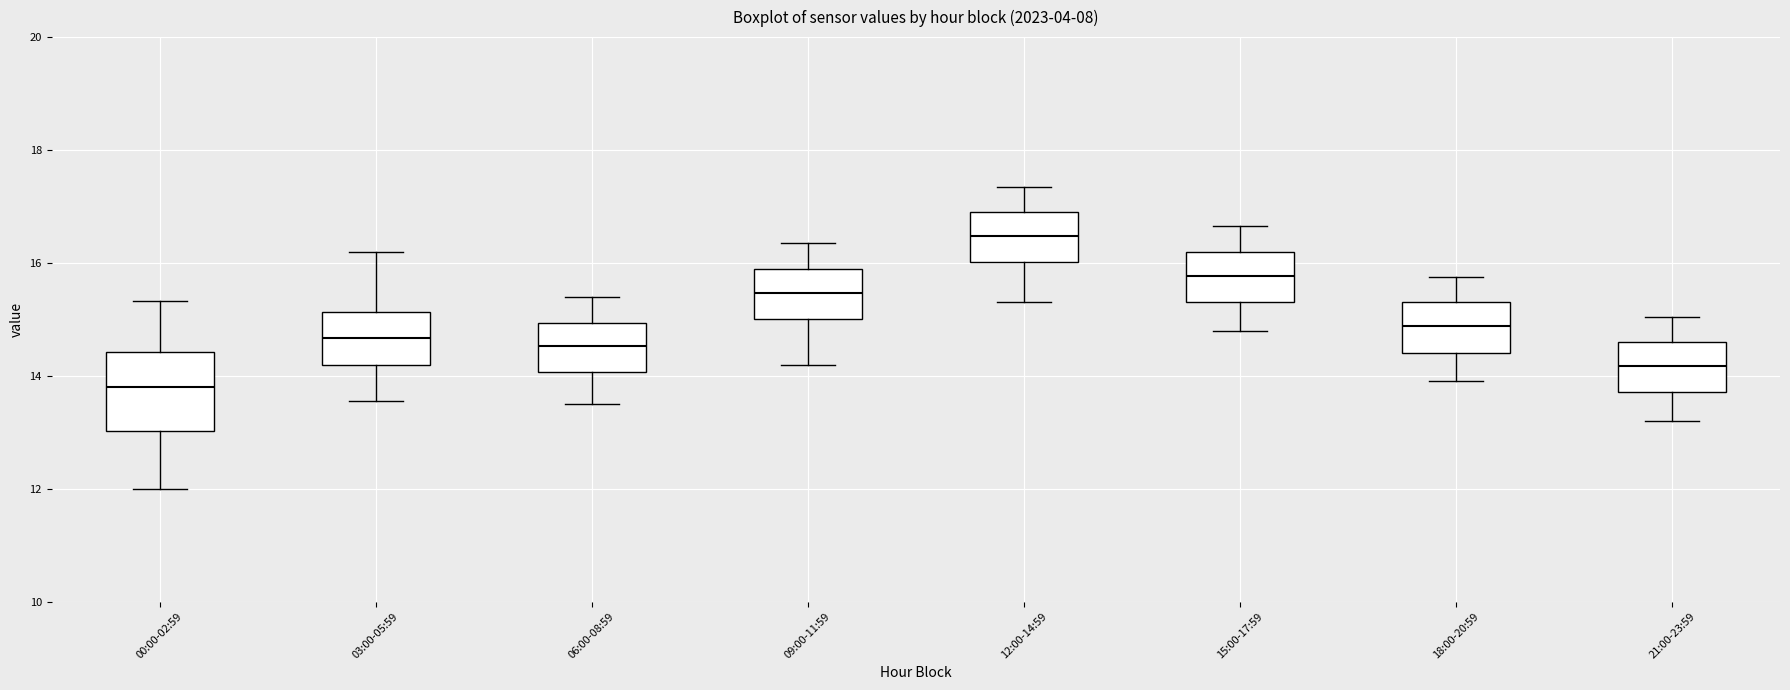

Reading left to right, transcribe this box plot: for each box, give where its median line is, the range the box spans, and where its two whiskers end, as read against the y-axis. The values are not printed on the chart, so give them approximately, as read against the axis.

00:00-02:59: median 13.8, box 13.0 to 14.4, whiskers 12.0 to 15.4
03:00-05:59: median 14.6, box 14.2 to 15.2, whiskers 13.6 to 16.2
06:00-08:59: median 14.6, box 14.0 to 15.0, whiskers 13.6 to 15.4
09:00-11:59: median 15.4, box 15.0 to 16.0, whiskers 14.2 to 16.4
12:00-14:59: median 16.4, box 16.0 to 17.0, whiskers 15.4 to 17.4
15:00-17:59: median 15.8, box 15.4 to 16.2, whiskers 14.8 to 16.6
18:00-20:59: median 14.8, box 14.4 to 15.4, whiskers 14.0 to 15.8
21:00-23:59: median 14.2, box 13.8 to 14.6, whiskers 13.2 to 15.0